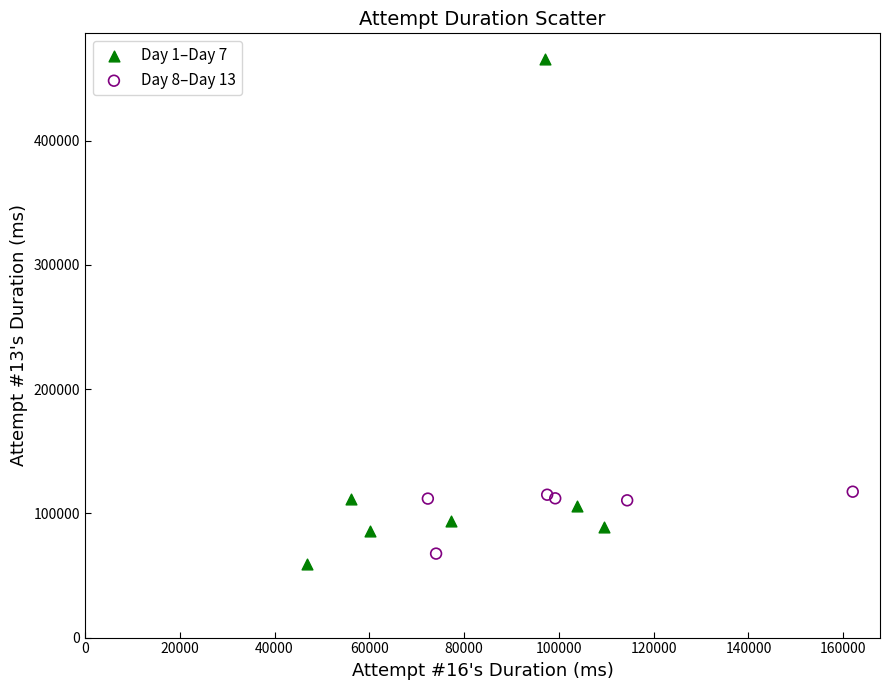

What are all the series names shown in the legend?

Day 1–Day 7, Day 8–Day 13